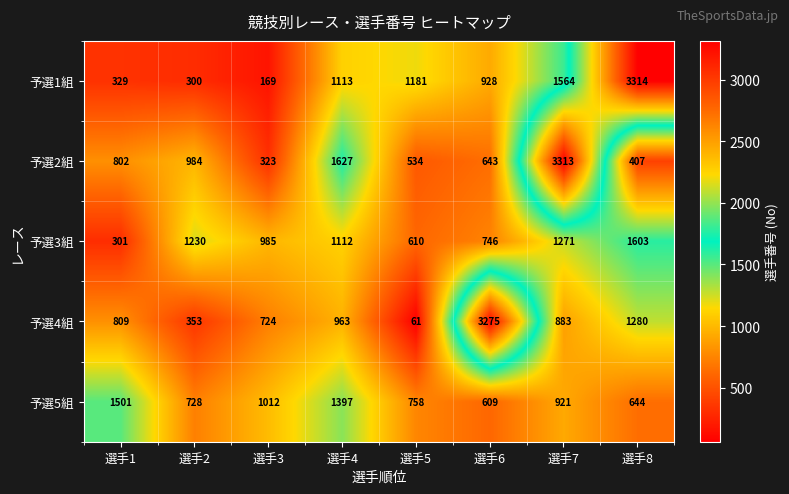

True or false: 予選4組 has a value of 963 at 選手4.

True